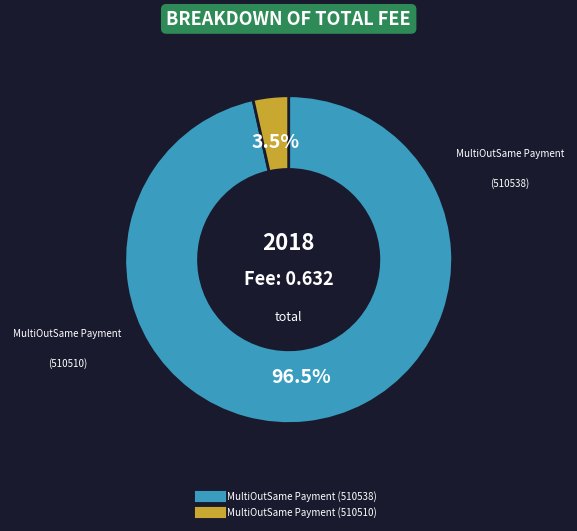

Is there any slice that represents more than half of the pie?

Yes